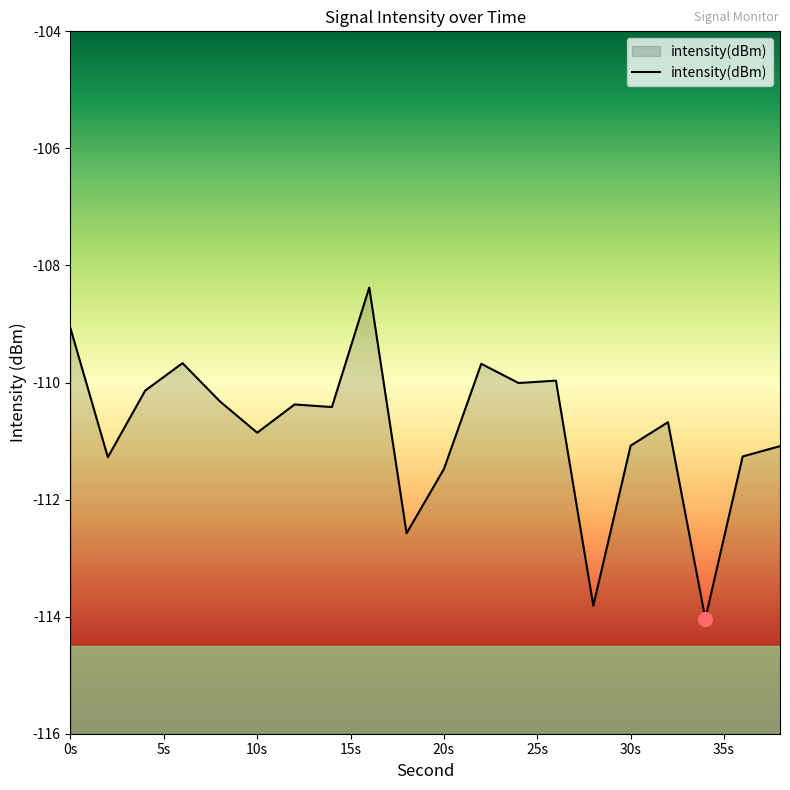

Read the value at 30s.

-111.1